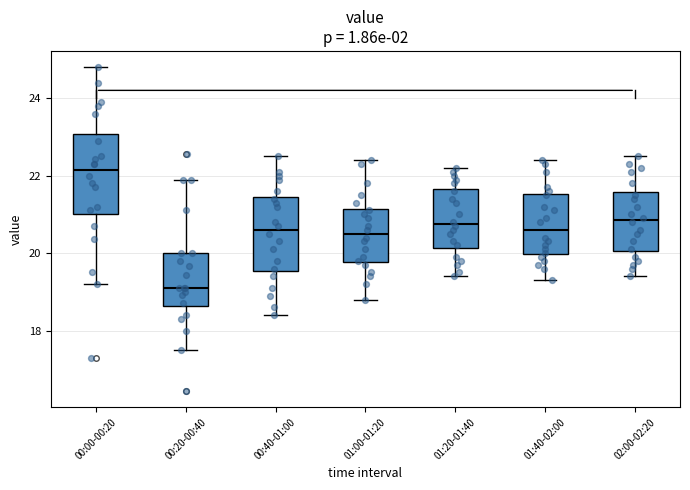

Reading left to right, read every box against the y-axis: the position of its median line, the range the box covers, and the ends of its whiskers. The values are not printed on the chart, so give them approximately, as read against the axis.

00:00-00:20: median 22.2, box 21.0 to 23.0, whiskers 19.2 to 24.8
00:20-00:40: median 19.2, box 18.6 to 20.0, whiskers 17.6 to 22.0
00:40-01:00: median 20.6, box 19.6 to 21.4, whiskers 18.4 to 22.6
01:00-01:20: median 20.6, box 19.8 to 21.2, whiskers 18.8 to 22.4
01:20-01:40: median 20.8, box 20.2 to 21.6, whiskers 19.4 to 22.2
01:40-02:00: median 20.6, box 20.0 to 21.6, whiskers 19.4 to 22.4
02:00-02:20: median 20.8, box 20.0 to 21.6, whiskers 19.4 to 22.6